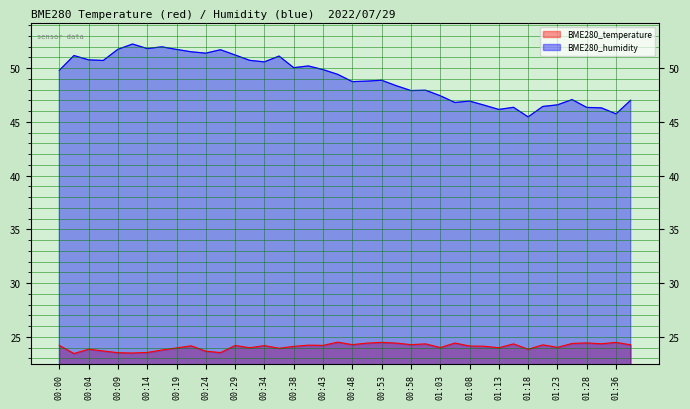

True or false: BME280_temperature and BME280_humidity intersect in this chart.

False